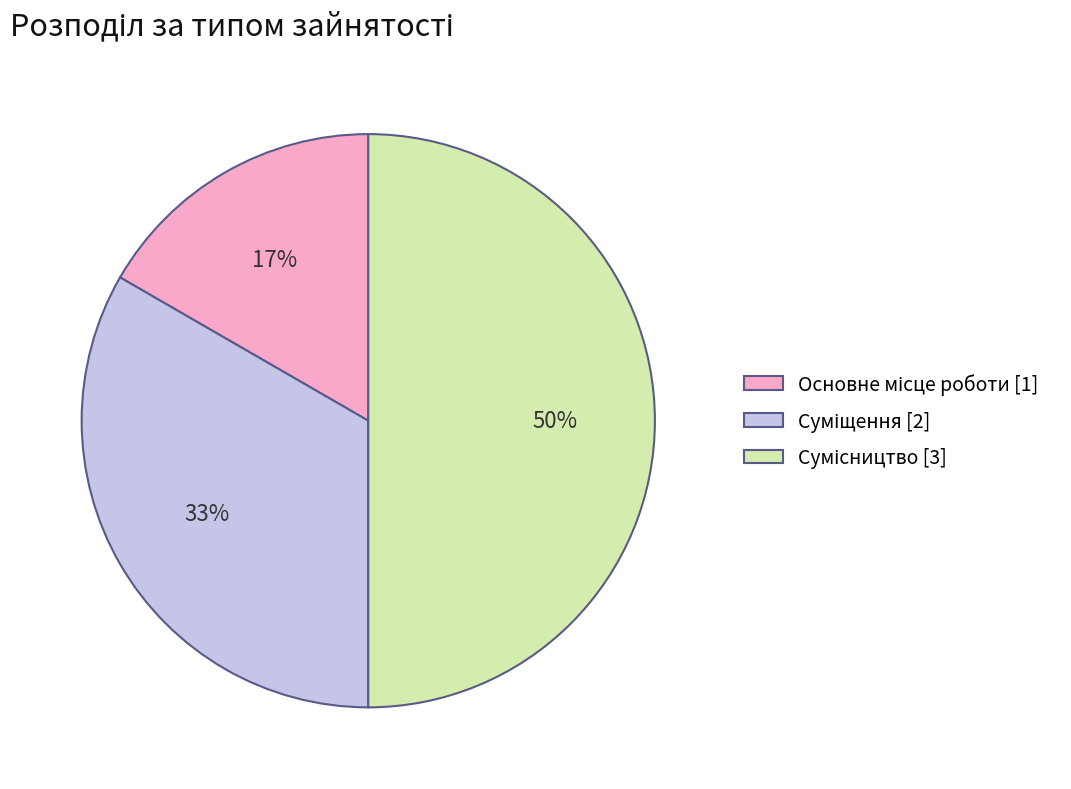

To the nearest percent, what is the difference between the largest and smallest slice percentages?

33%